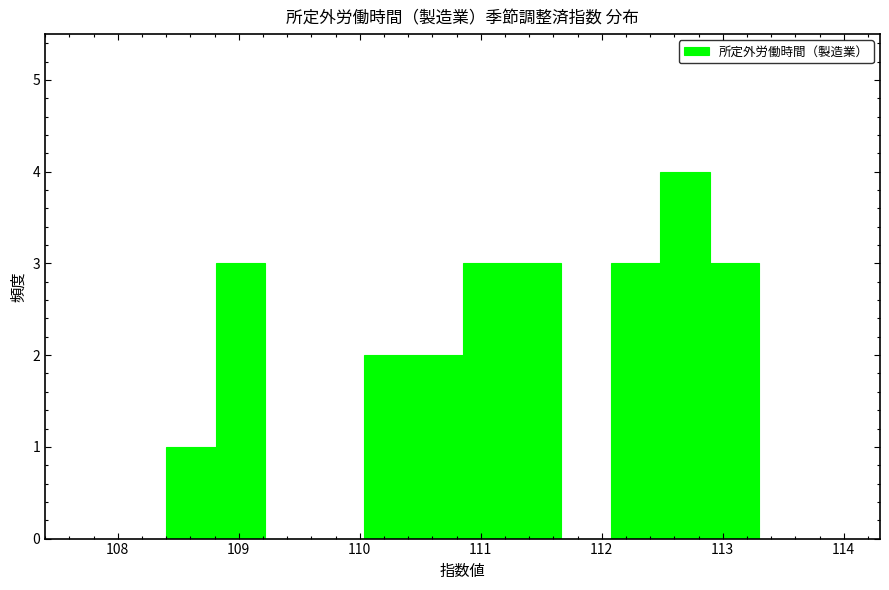

Reading left to right, list every bar in this chart as the range it spans on the x-axis followed by its height. Neither the bar edges nor the heights are printed on the chart, so give them approximately, as read against the axes.

108.4 to 108.8: 1
108.8 to 109.2: 3
109.2 to 109.6: 0
109.6 to 110.0: 0
110.0 to 110.4: 2
110.4 to 110.9: 2
110.9 to 111.3: 3
111.3 to 111.7: 3
111.7 to 112.1: 0
112.1 to 112.5: 3
112.5 to 112.9: 4
112.9 to 113.3: 3